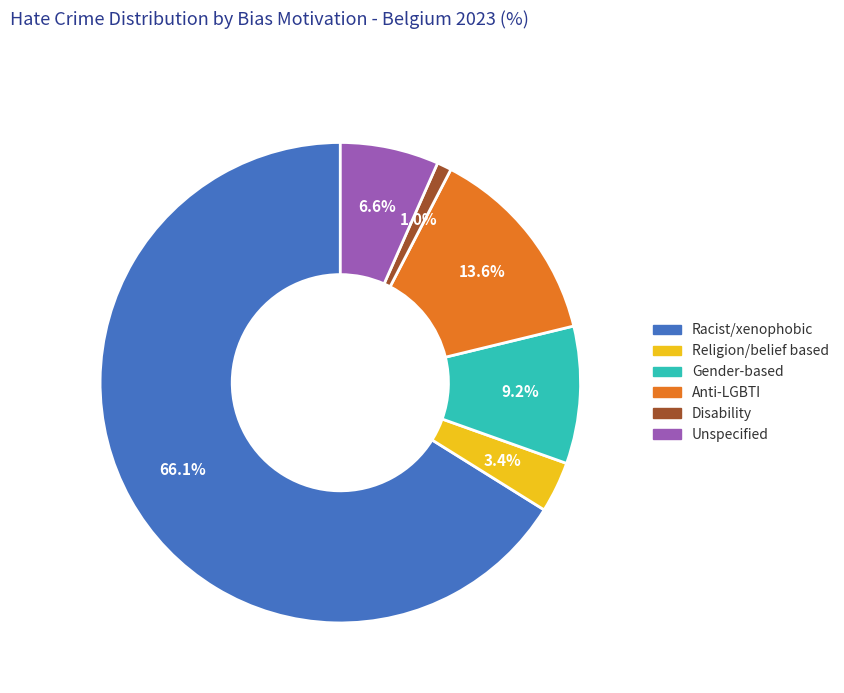

Is there a majority slice in this chart?

Yes